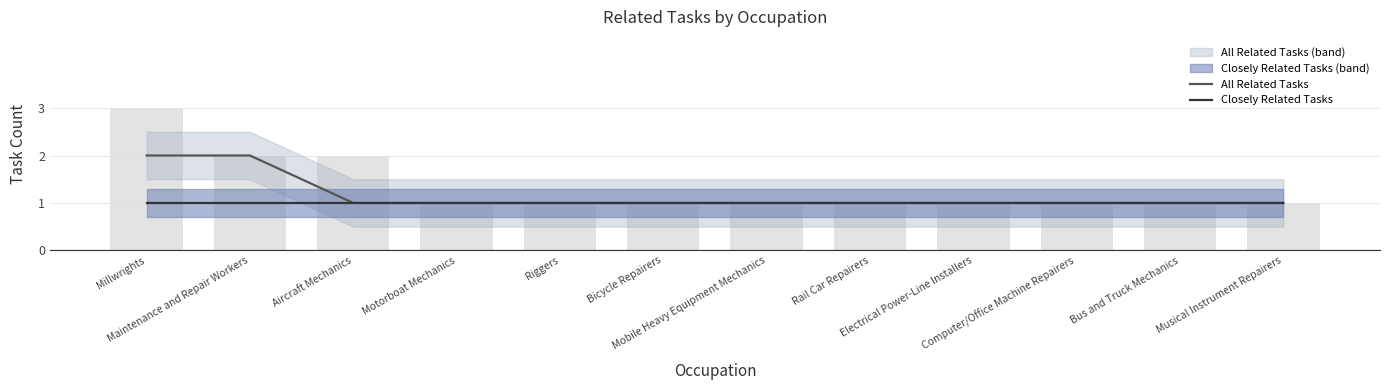

What is the label of the 2nd bar from the left?

Maintenance and Repair Workers